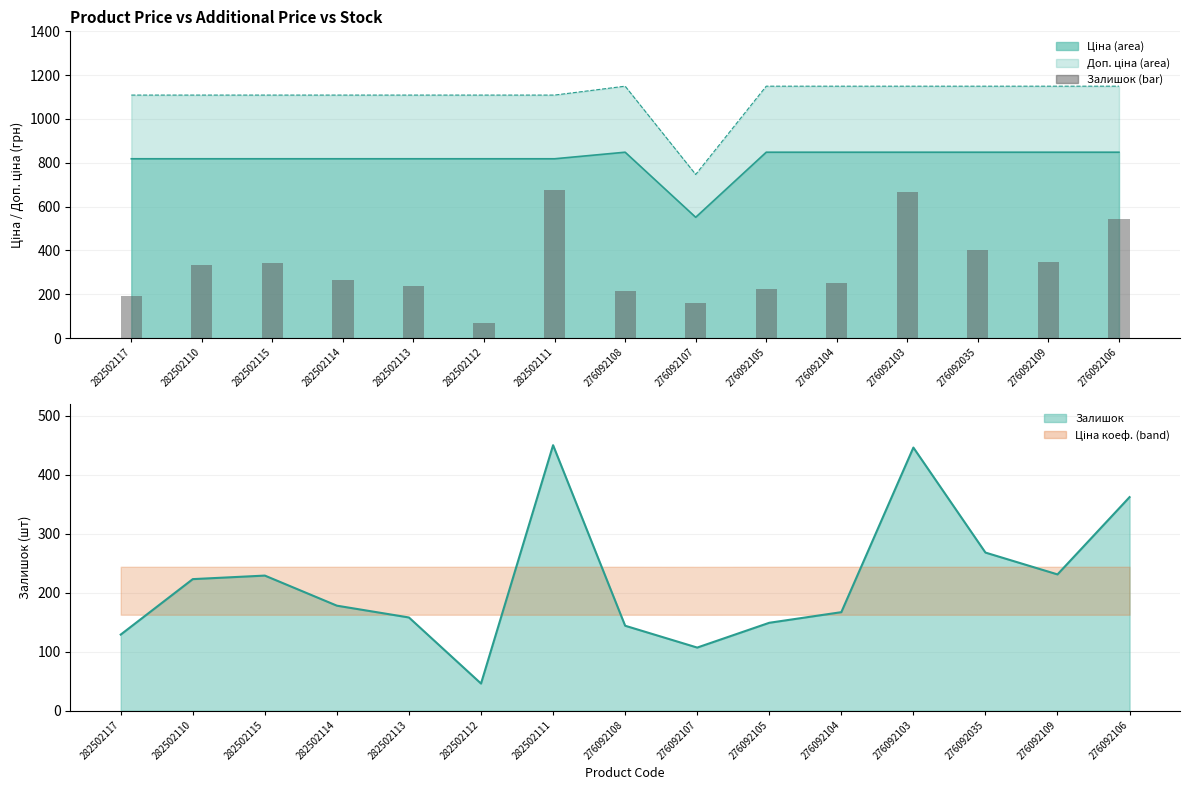

The Доп. ціна series shows 1553.6 at 282502110. True or false?

False